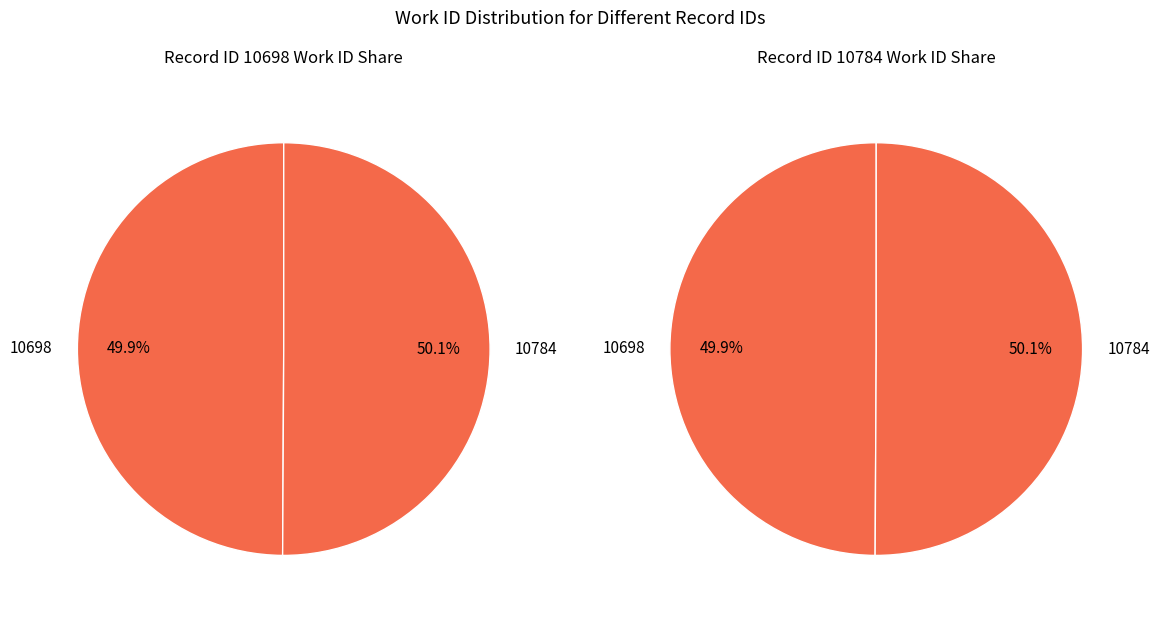

What percentage is the 10784 slice, to the nearest percent?

50%